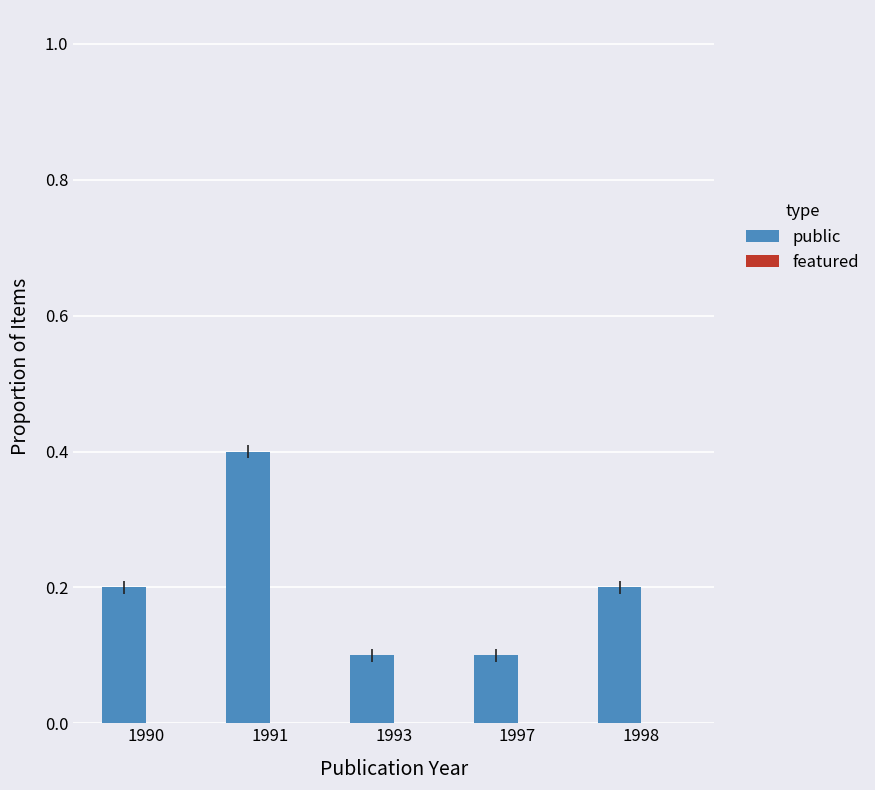

What is the change in value from 1990 to 1991?

+0.2